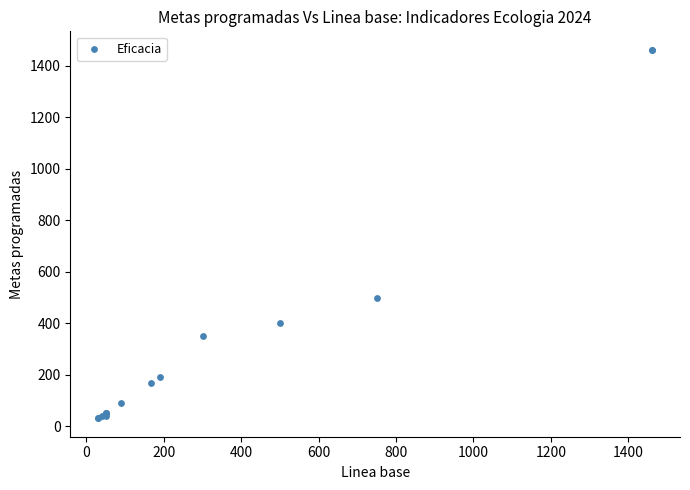

What Y value in the scatter plot is closest to 746?

500